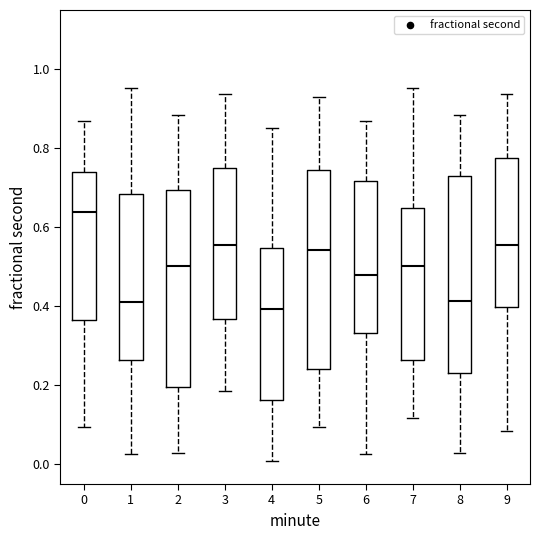

Reading left to right, transcribe this box plot: for each box, give where its median line is, the range the box spans, and where its two whiskers end, as read against the y-axis. The values are not printed on the chart, so give them approximately, as read against the axis.

0: median 0.64, box 0.36 to 0.74, whiskers 0.10 to 0.86
1: median 0.42, box 0.26 to 0.68, whiskers 0.02 to 0.96
2: median 0.50, box 0.20 to 0.70, whiskers 0.02 to 0.88
3: median 0.56, box 0.36 to 0.76, whiskers 0.18 to 0.94
4: median 0.40, box 0.16 to 0.54, whiskers 0.00 to 0.86
5: median 0.54, box 0.24 to 0.74, whiskers 0.10 to 0.92
6: median 0.48, box 0.34 to 0.72, whiskers 0.02 to 0.86
7: median 0.50, box 0.26 to 0.64, whiskers 0.12 to 0.96
8: median 0.42, box 0.24 to 0.74, whiskers 0.02 to 0.88
9: median 0.56, box 0.40 to 0.78, whiskers 0.08 to 0.94